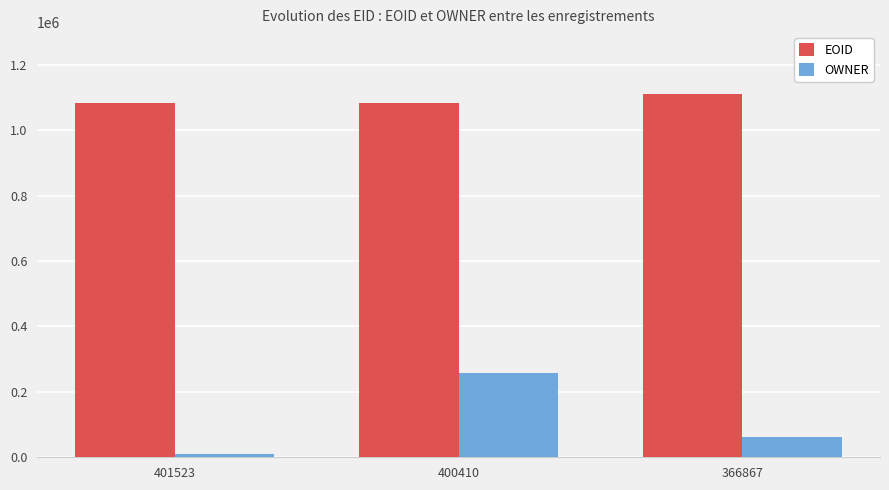

What are all the series names shown in the legend?

EOID, OWNER